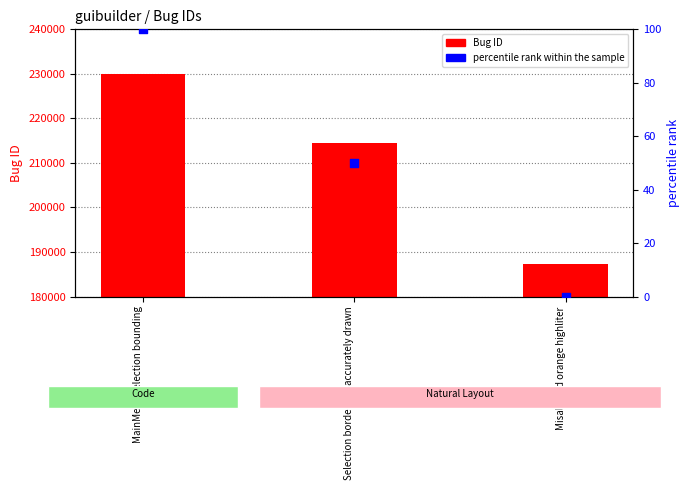

What is the total value across all series at MainMenu selection bounding?

230050